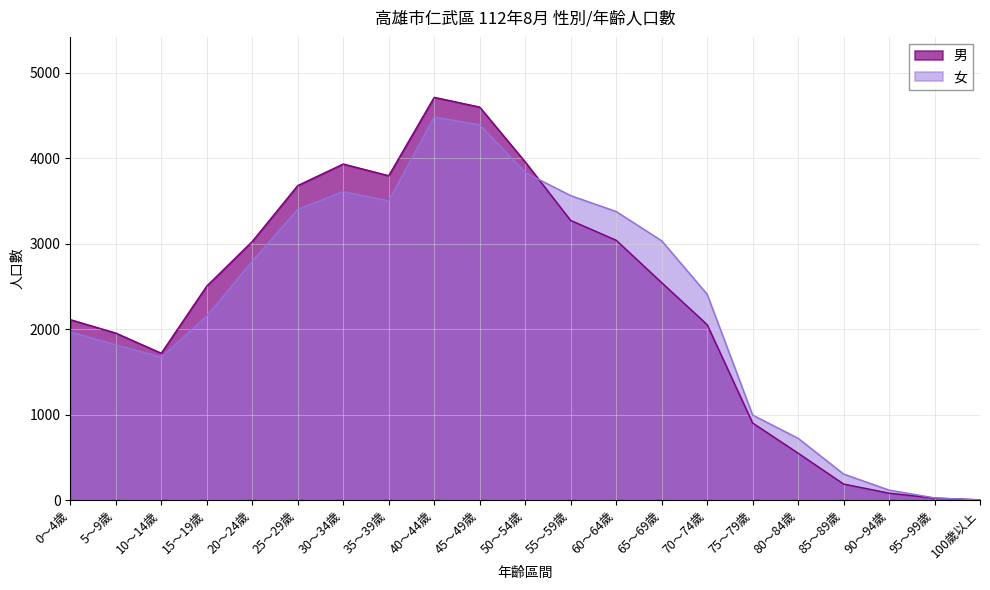

What is the difference between the maximum and second lowest values in the 男 series?

4687